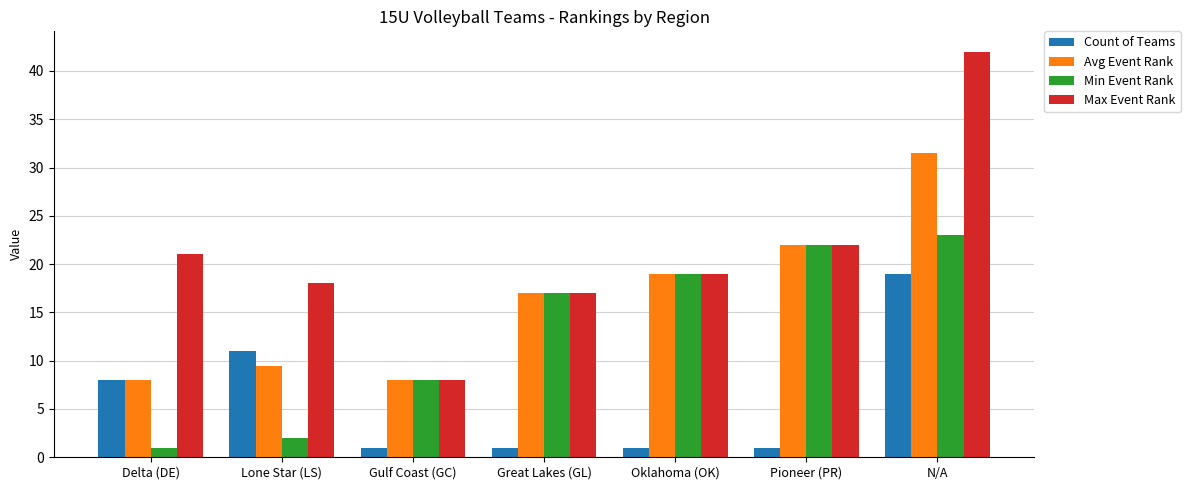

Which series has the largest total across all categories?

Max Event Rank